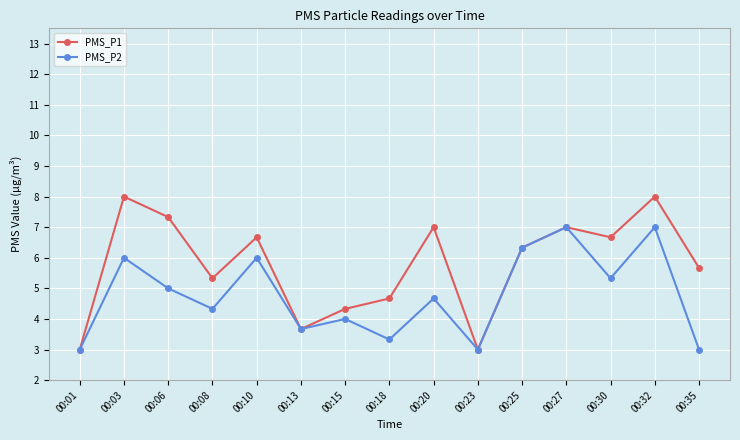

What is the spread (max minus min) of values at 00:08?

1.0